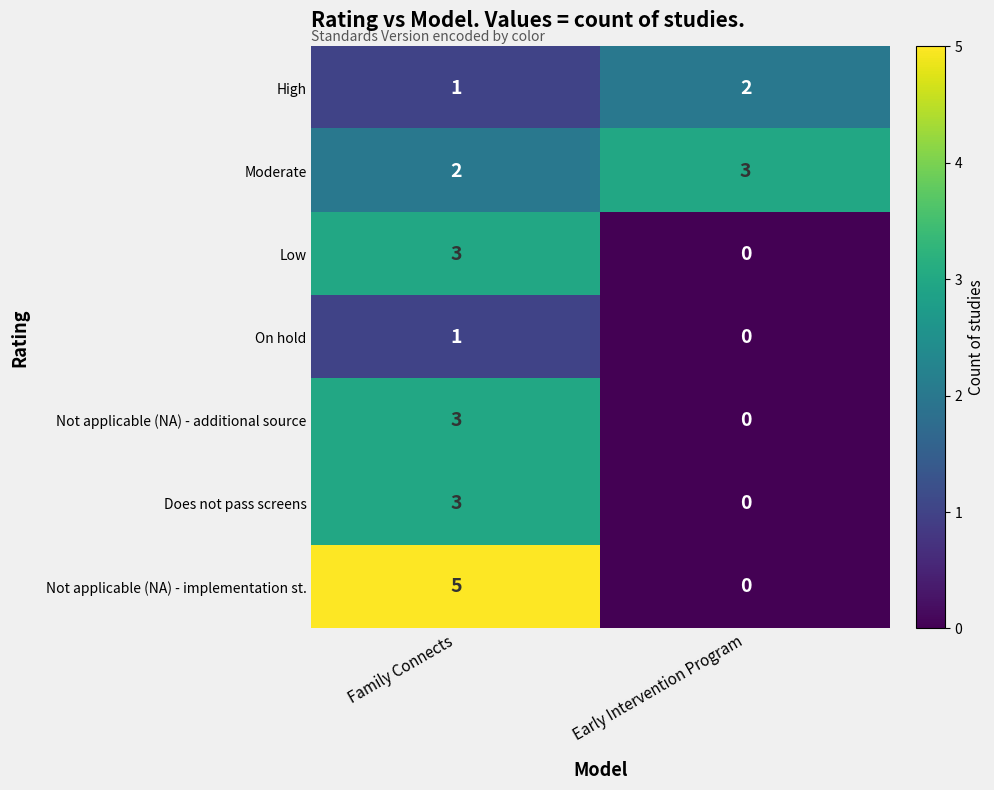

What is the total value across all series at Early Intervention Program?

5